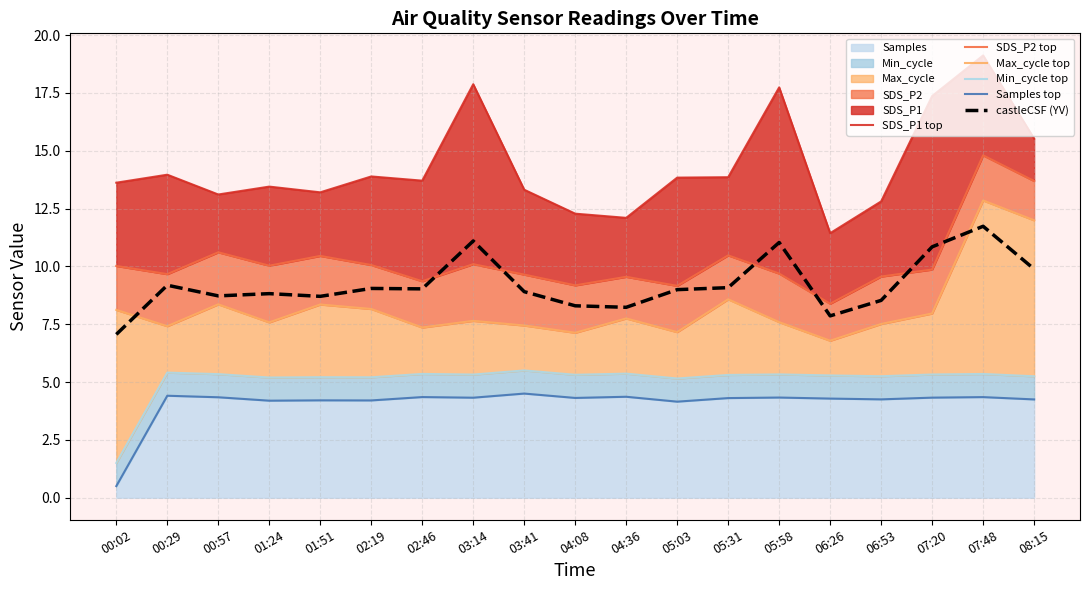

What is the difference between the second highest and second lowest values in the castleCSF (YV) series?

3.2